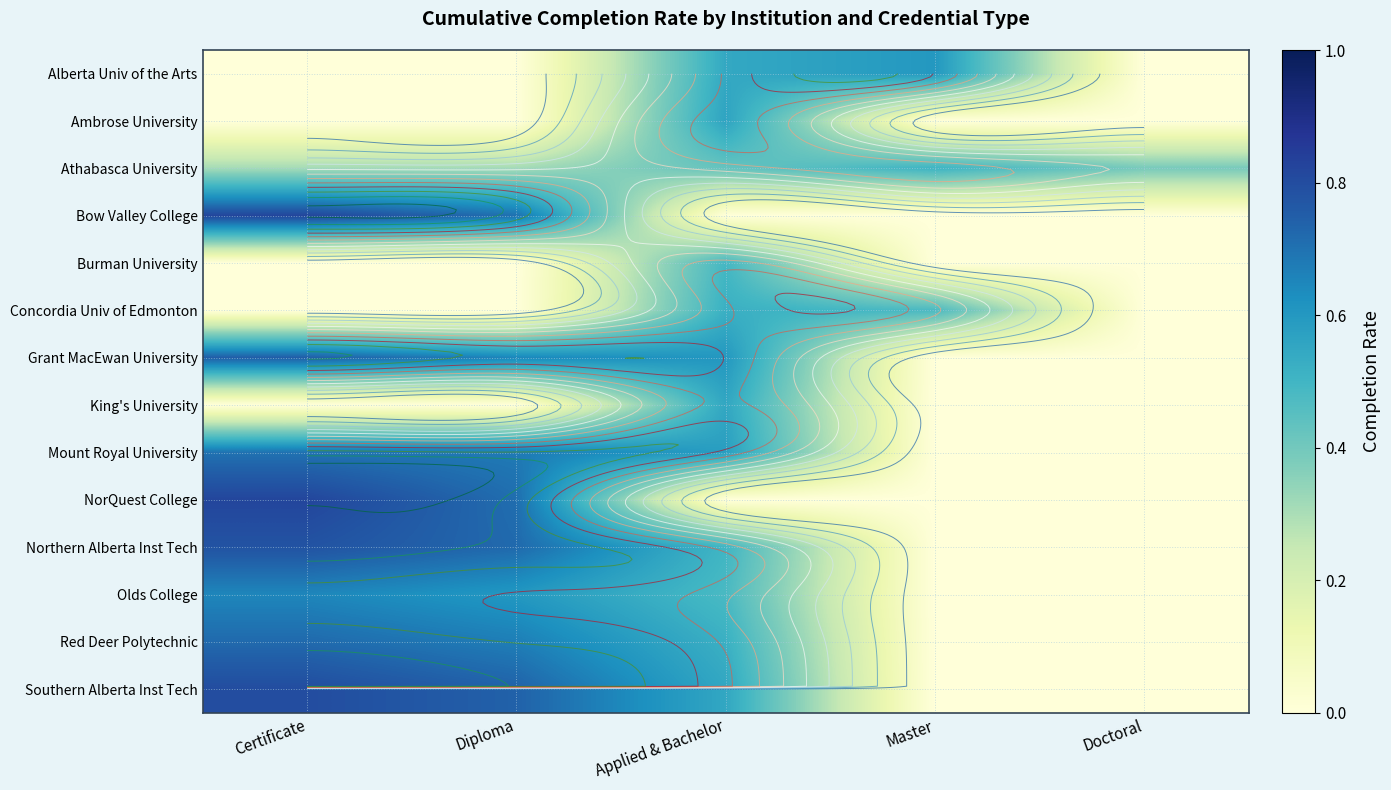

At Doctoral, list the series in order from smallest to largest.

Alberta Univ of the Arts, Ambrose University, Bow Valley College, Burman University, Concordia Univ of Edmonton, Grant MacEwan University, King's University, Mount Royal University, NorQuest College, Northern Alberta Inst Tech, Olds College, Red Deer Polytechnic, Southern Alberta Inst Tech, Athabasca University